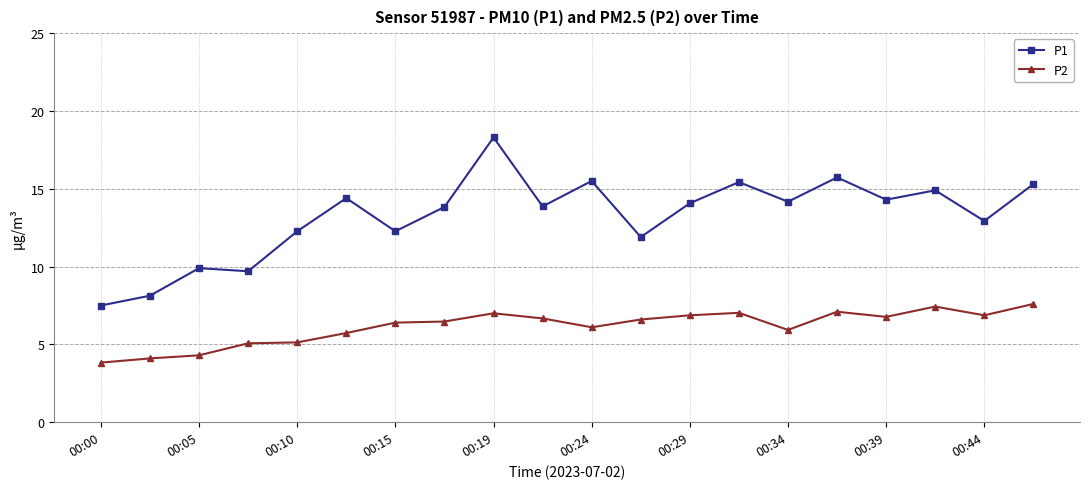

What is the minimum value for P2?

3.8